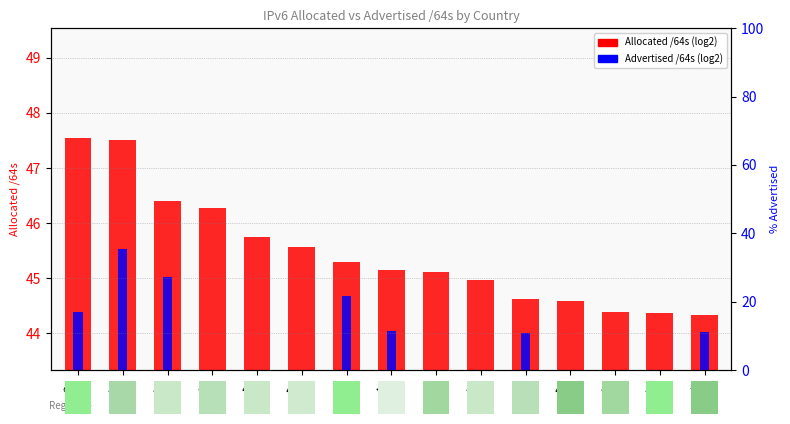

Reading right to left, list all the values displayed in this chart.

Allocated /64s (log2): AR=44.3	KR=44.4	ES=44.4	BR=44.6	SE=44.6	NL=45.0	IT=45.1	AU=45.1	JP=45.3	RU=45.6	FR=45.7	GB=46.3	DE=46.4	US=47.5	CN=47.5
Advertised /64s (log2): AR=44.0	KR=36.3	ES=33.6	BR=41.8	SE=44.0	NL=37.9	IT=35.6	AU=44.0	JP=44.7	RU=32.0	FR=36.2	GB=43.0	DE=45.0	US=45.5	CN=44.4